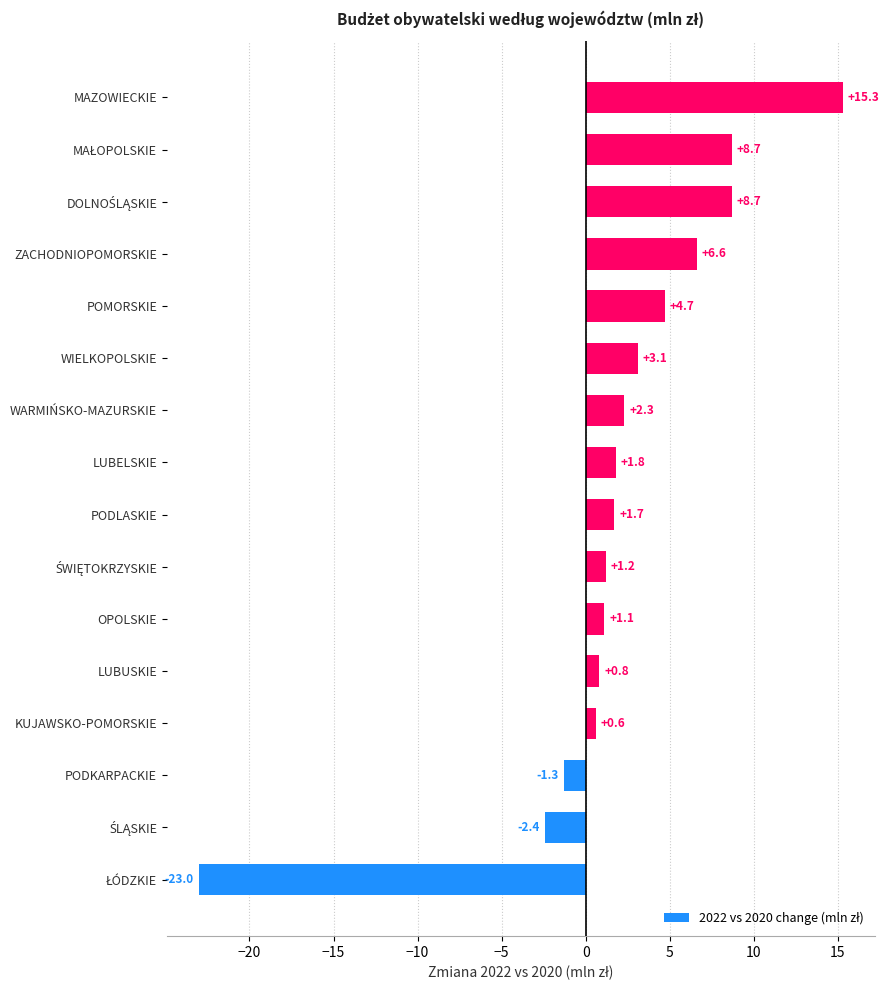

Is it true that the value at LUBUSKIE is 0.8?

True